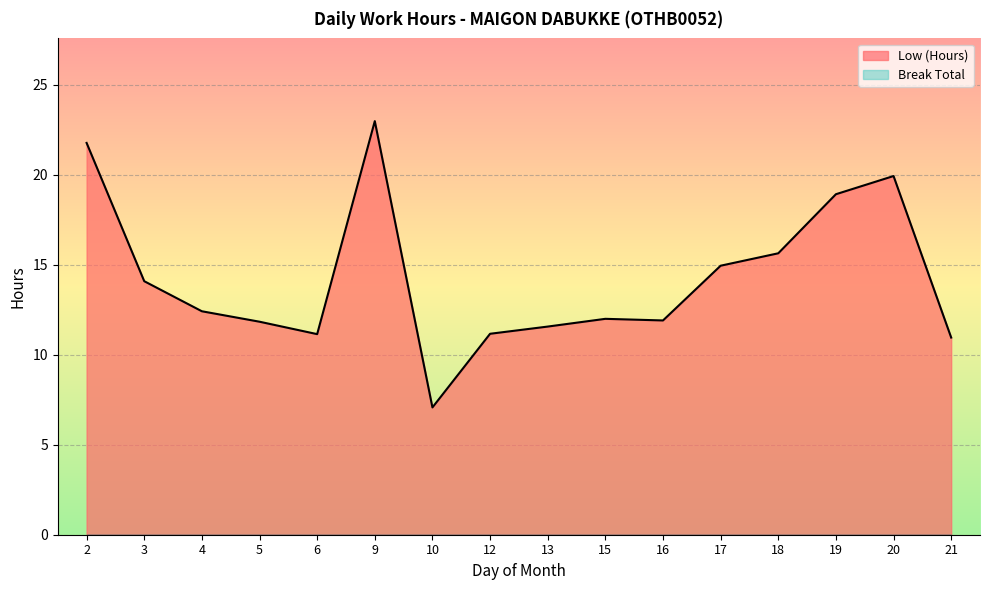

At which category does the data reach its first local valley?

6